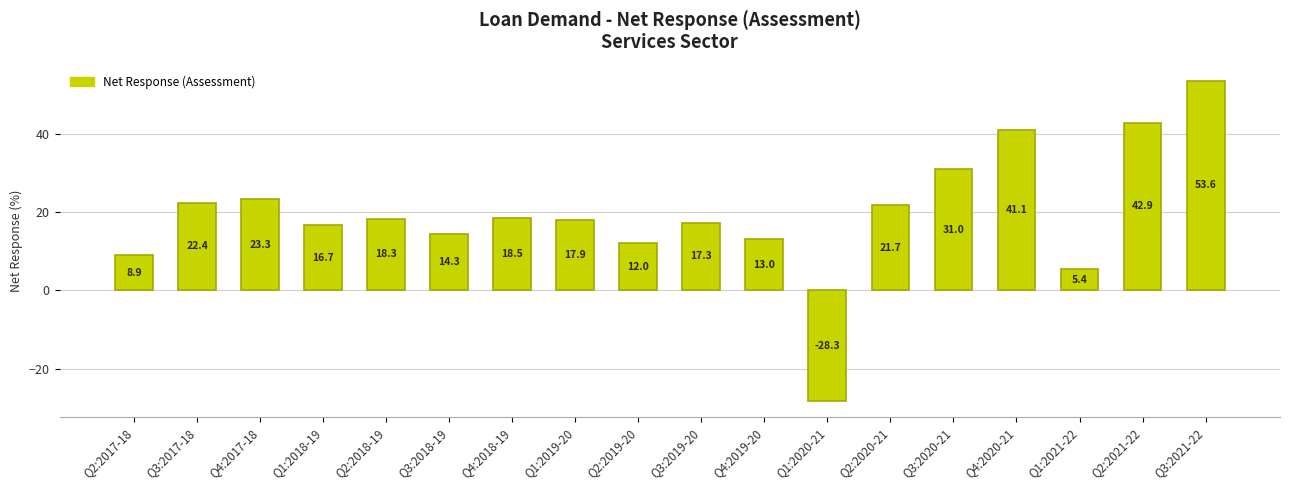

How many bars are there in total?

18